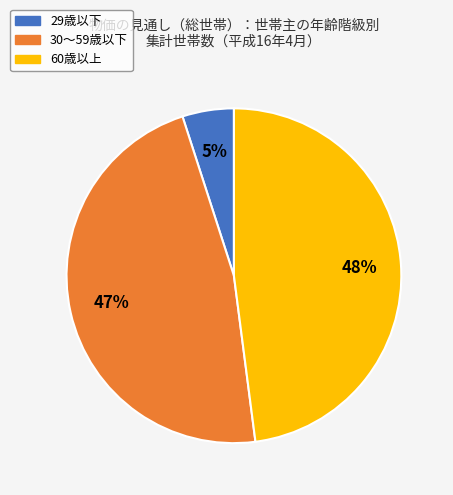

How many segments does this pie chart have?

3